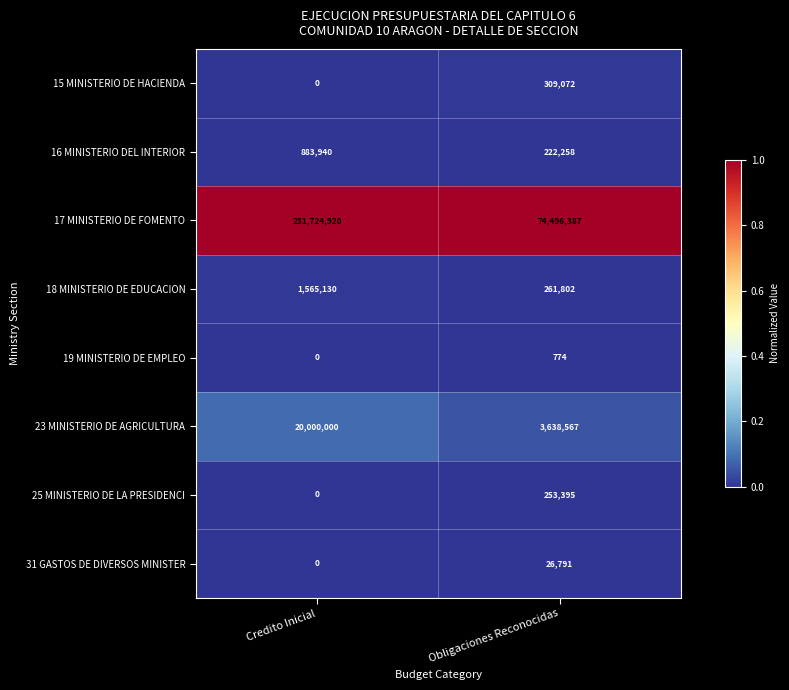

At Obligaciones Reconocidas, list the series in order from largest to smallest.

17 MINISTERIO DE FOMENTO, 23 MINISTERIO DE AGRICULTURA, 15 MINISTERIO DE HACIENDA, 18 MINISTERIO DE EDUCACION, 25 MINISTERIO DE LA PRESIDENCI, 16 MINISTERIO DEL INTERIOR, 31 GASTOS DE DIVERSOS MINISTER, 19 MINISTERIO DE EMPLEO